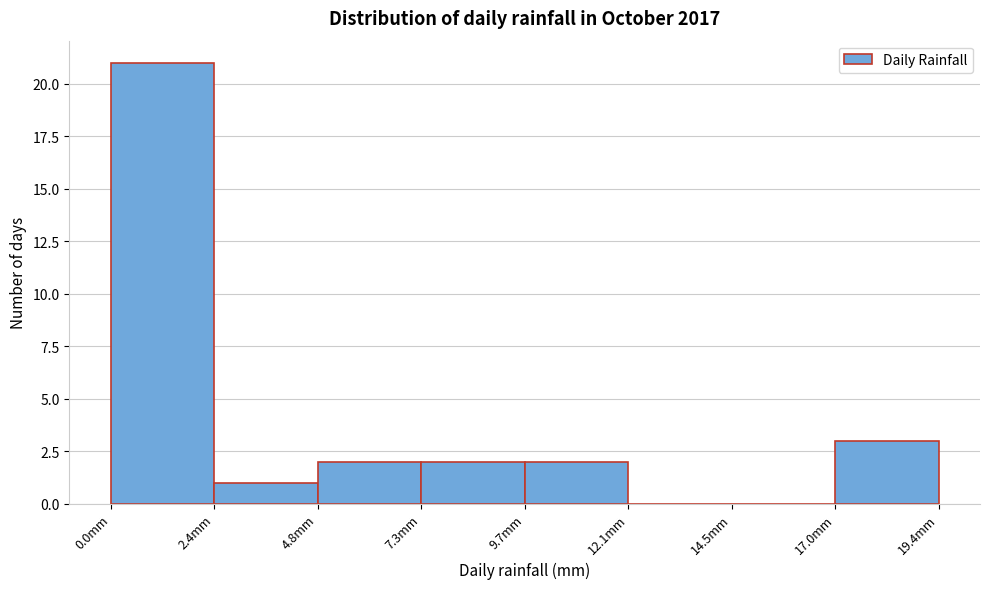

Reading left to right, list every bar in this chart as the range it spans on the x-axis followed by its height. Neither the bar edges nor the heights are printed on the chart, so give them approximately, as read against the axes.

0.0 to 2.5: 21
2.5 to 5.0: 1
5.0 to 7.5: 2
7.5 to 9.5: 2
9.5 to 12.0: 2
12.0 to 14.5: 0
14.5 to 17.0: 0
17.0 to 19.5: 3